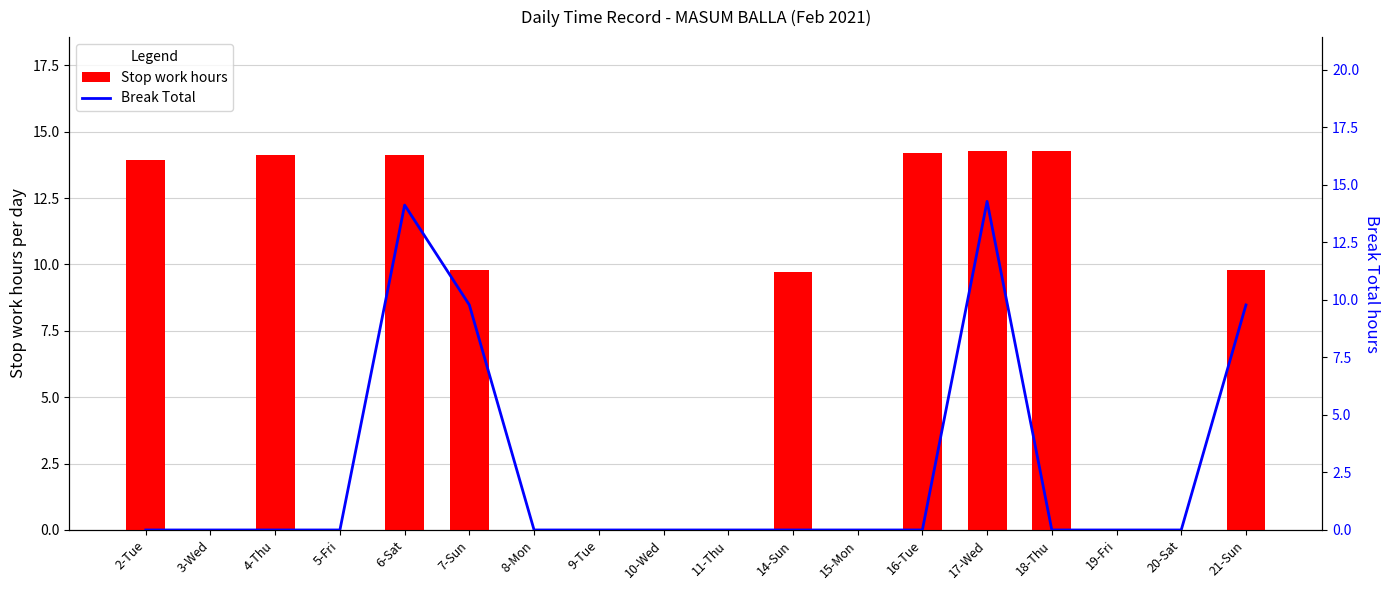

Reading right to left, extract all data points from this chart.

Stop work hours: 9.8	0.0	0.0	14.3	14.3	14.2	0.0	9.7	0.0	0.0	0.0	0.0	9.8	14.1	0.0	14.1	0.0	13.9
Break Total: 9.8	0.0	0.0	0.0	14.3	0.0	0.0	0.0	0.0	0.0	0.0	0.0	9.8	14.1	0.0	0.0	0.0	0.0